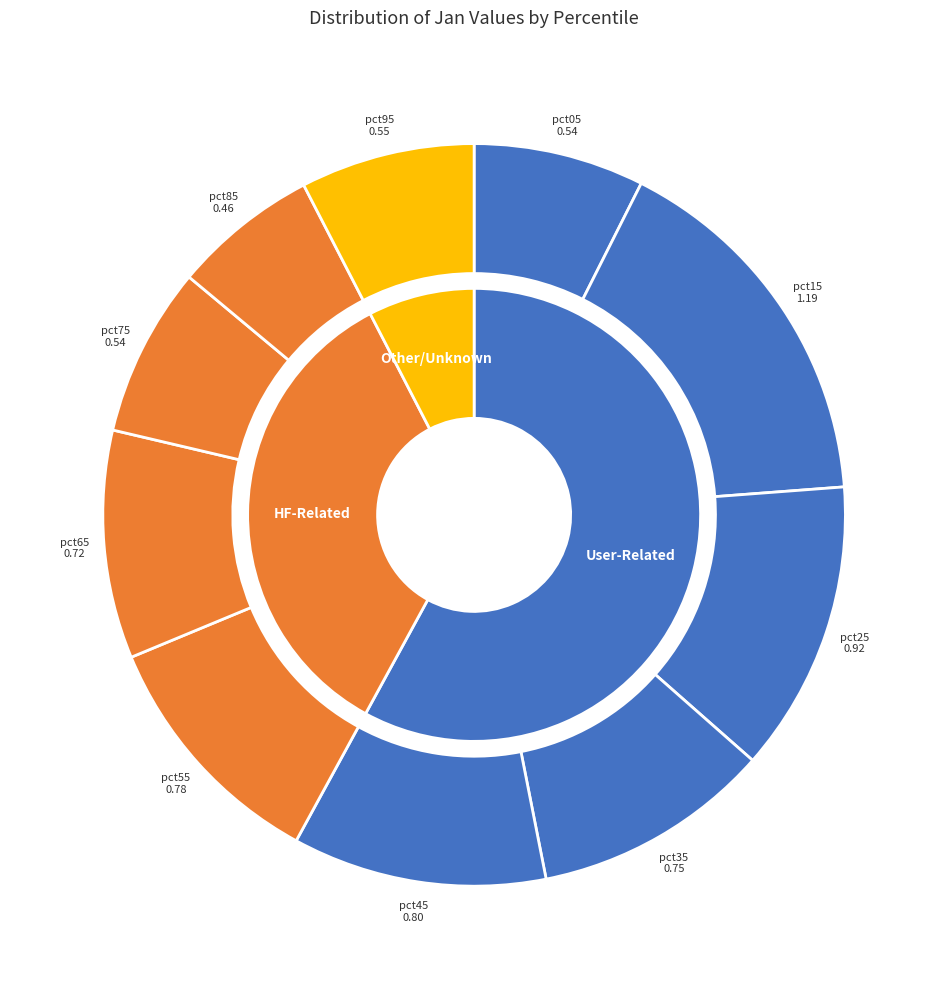

Does pct05 account for over 50% of the chart?

No